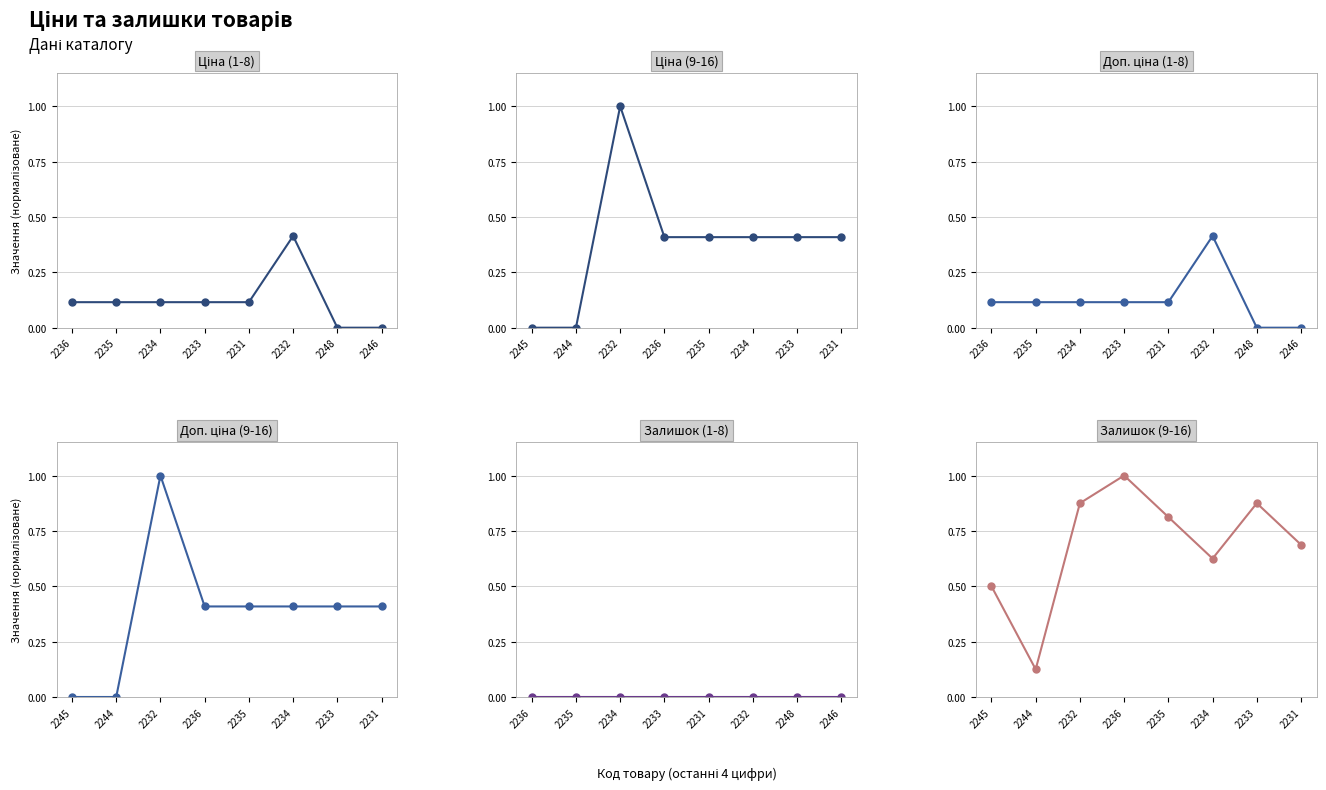

In Доп. ціна (1-8), how many points are higher than both neighbors (excluding endpoints)?

1